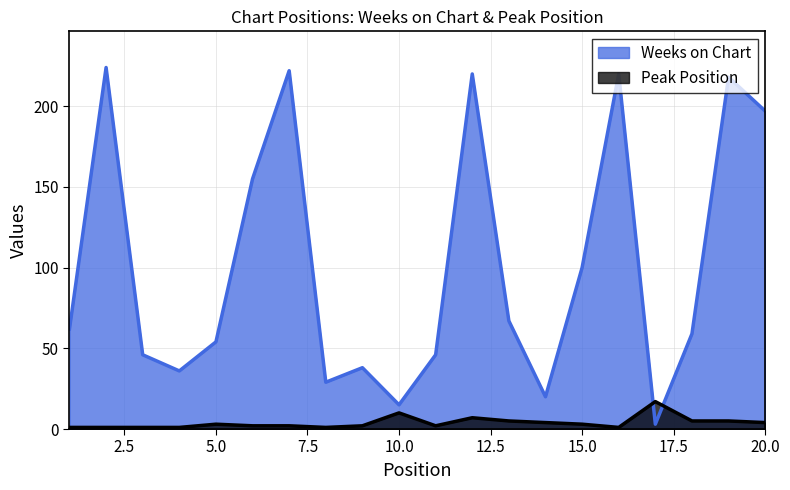

What is the value of the Peak Position point at the 6th from the left?

2